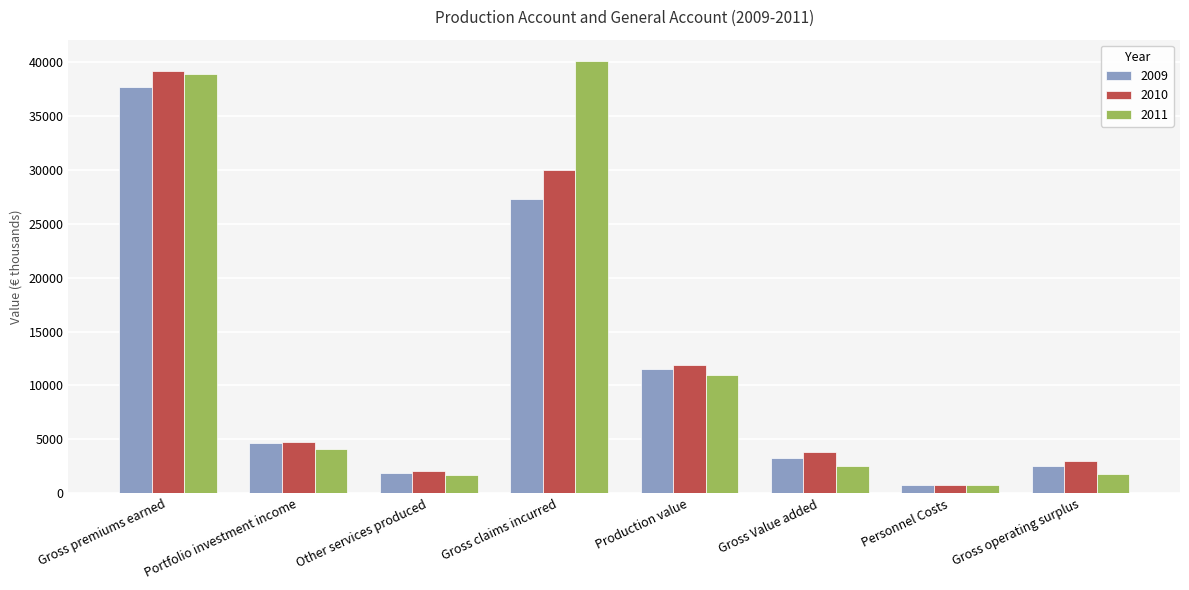

What is the difference between the second highest and minimum values in the 2011 series?

38121